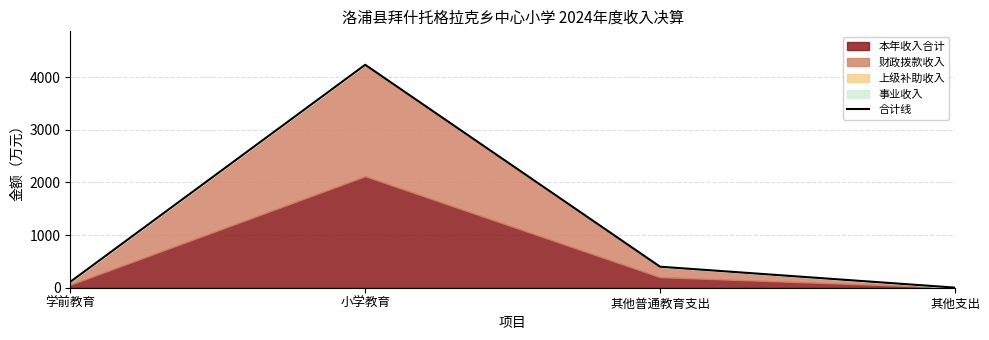

What is the change in value from 其他普通教育支出 to 其他支出?

-396.9